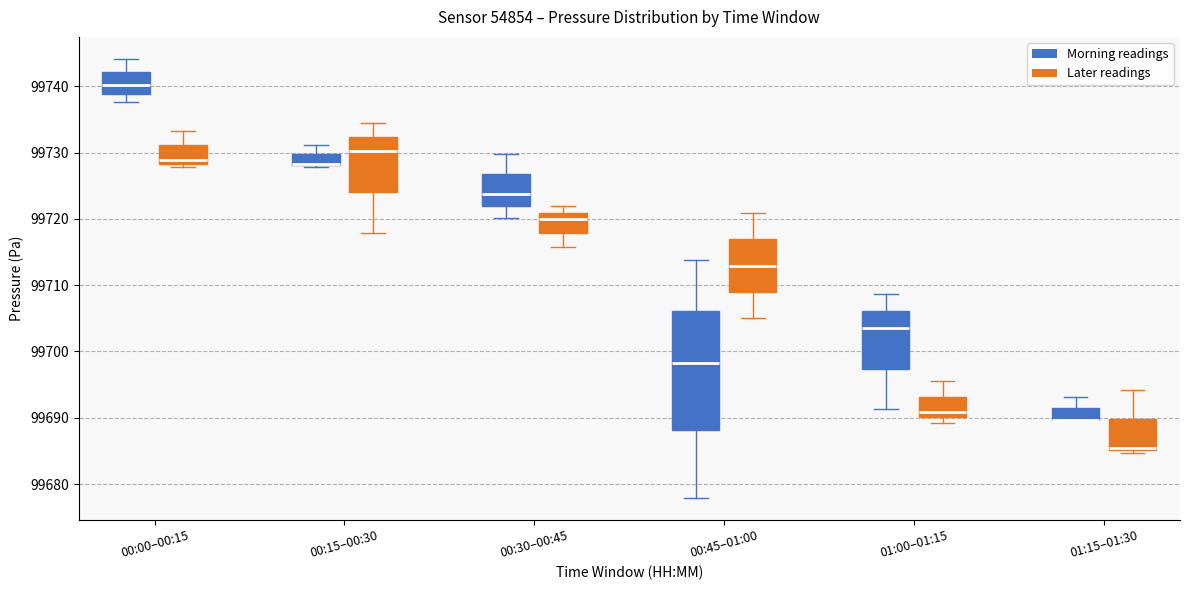

Reading left to right, transcribe this box plot: for each box, give where its median line is, the range the box spans, and where its two whiskers end, as read against the y-axis. The values are not printed on the chart, so give them approximately, as read against the axis.

00:00–00:15 (Morning readings): median 99740, box 99739 to 99742, whiskers 99738 to 99744
00:00–00:15 (Later readings): median 99729, box 99728 to 99731, whiskers 99728 (just below the box's lower edge) to 99733
00:15–00:30 (Morning readings): median 99728 (drawn on the box's lower edge), box 99728 to 99730, whiskers 99728 to 99731
00:15–00:30 (Later readings): median 99730, box 99724 to 99732, whiskers 99718 to 99734
00:30–00:45 (Morning readings): median 99724, box 99722 to 99727, whiskers 99720 to 99730
00:30–00:45 (Later readings): median 99720, box 99718 to 99721, whiskers 99716 to 99722
00:45–01:00 (Morning readings): median 99698, box 99688 to 99706, whiskers 99678 to 99714
00:45–01:00 (Later readings): median 99713, box 99709 to 99717, whiskers 99705 to 99721
01:00–01:15 (Morning readings): median 99704, box 99697 to 99706, whiskers 99691 to 99709
01:00–01:15 (Later readings): median 99691, box 99690 to 99693, whiskers 99689 to 99696
01:15–01:30 (Morning readings): median 99690 (drawn on the box's lower edge), box 99690 to 99691, whiskers 99690 to 99693
01:15–01:30 (Later readings): median 99685 (just above the box's lower edge), box 99685 to 99690, whiskers 99685 (just below the box's lower edge) to 99694